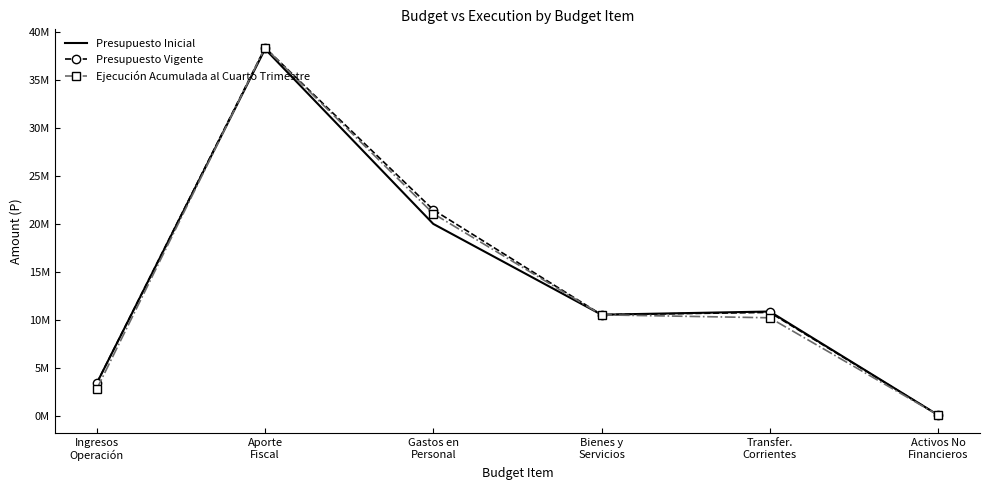

What are all the series names shown in the legend?

Presupuesto Inicial, Presupuesto Vigente, Ejecución Acumulada al Cuarto Trimestre